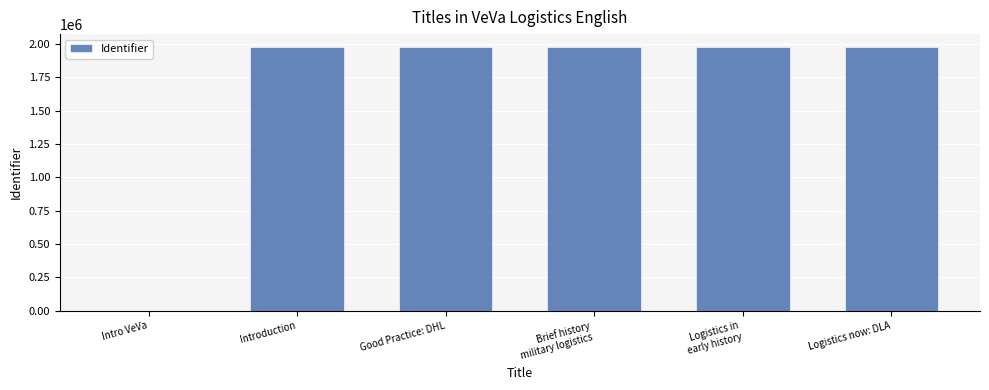

What is the maximum value shown in the chart?

1974549